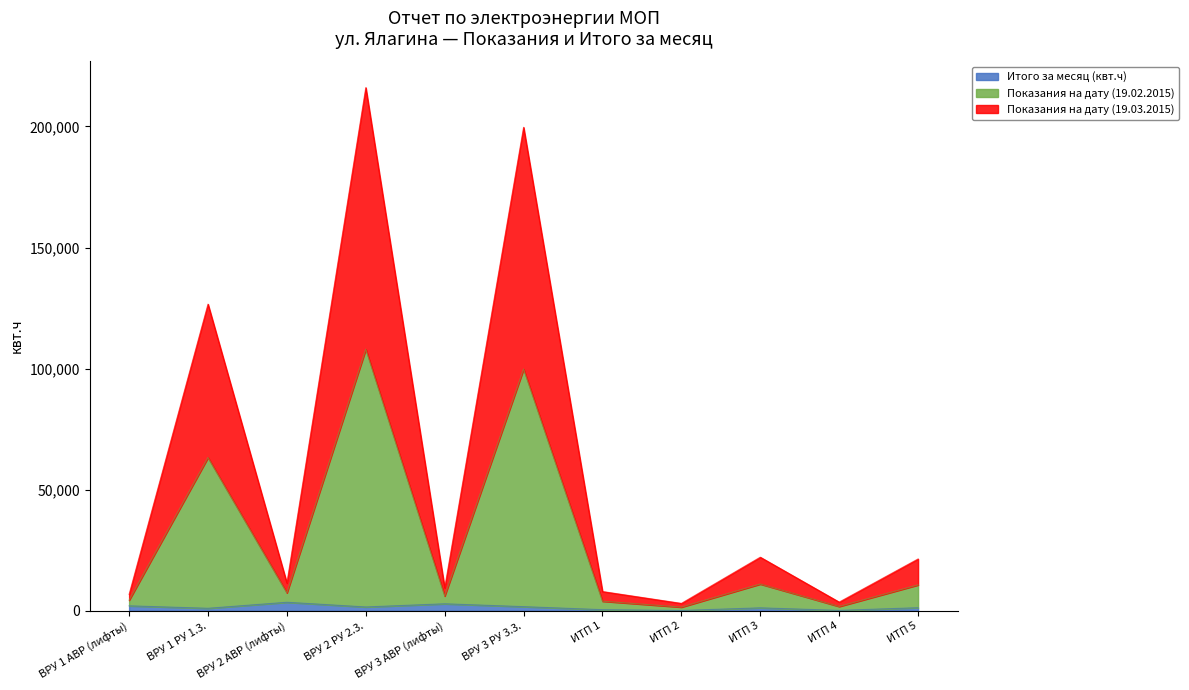

What value does the Итого за месяц (квт.ч) series have at ИТП 3, to the nearest 10?

1240